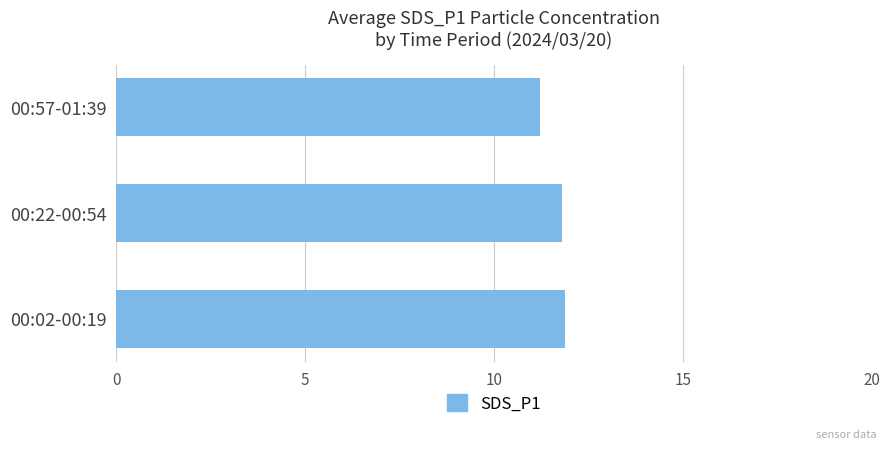

Is it true that the value at 00:02-00:19 is 16.7?

False